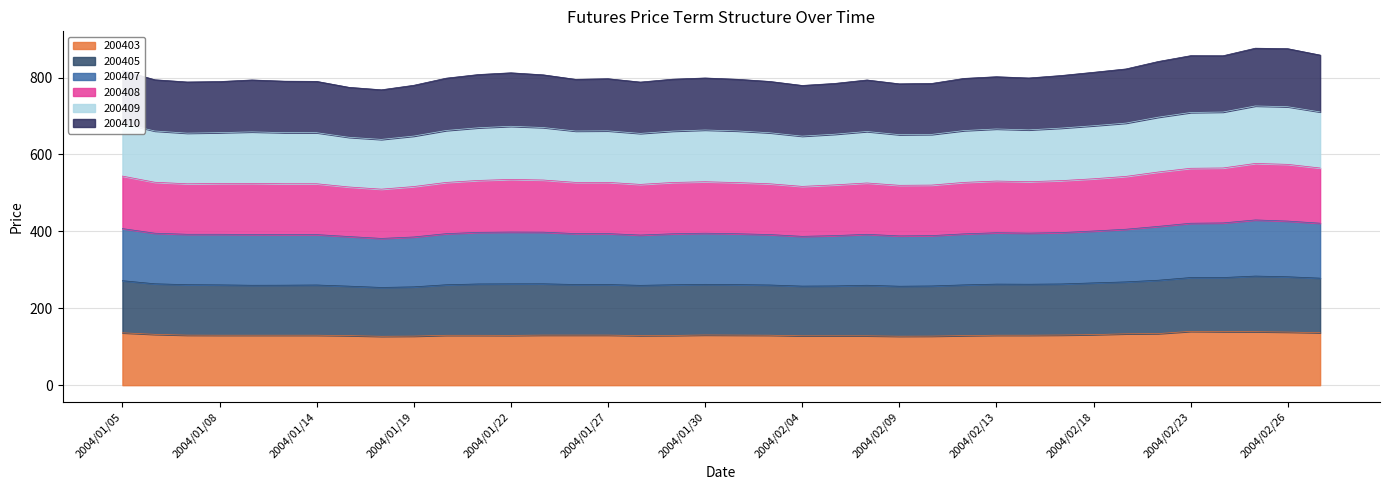

How many interior local valleys does the 200407 series have?

8